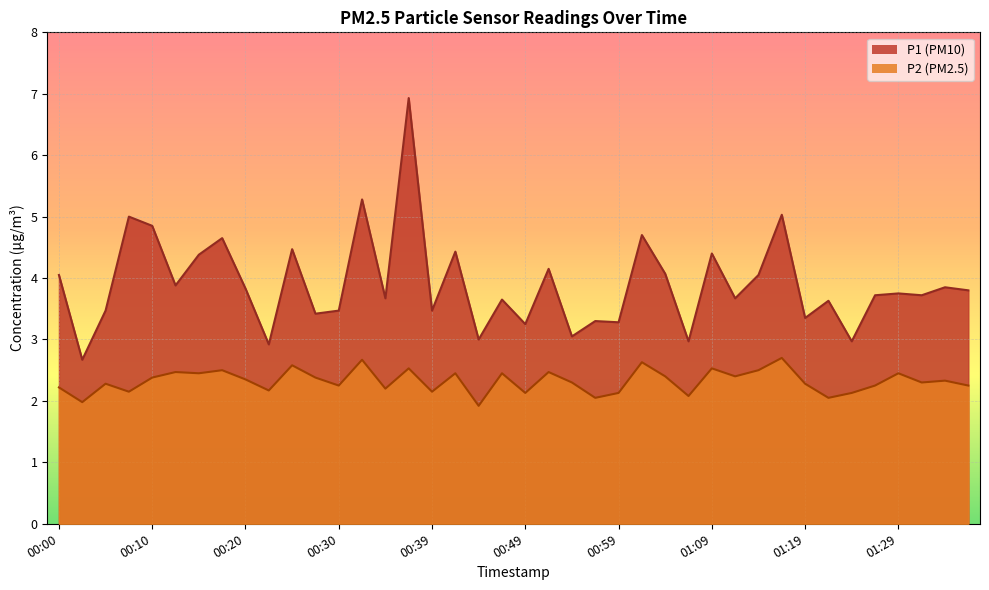

Is the value of P1 at 01:29 greater than the value of P2 at 01:19?

Yes